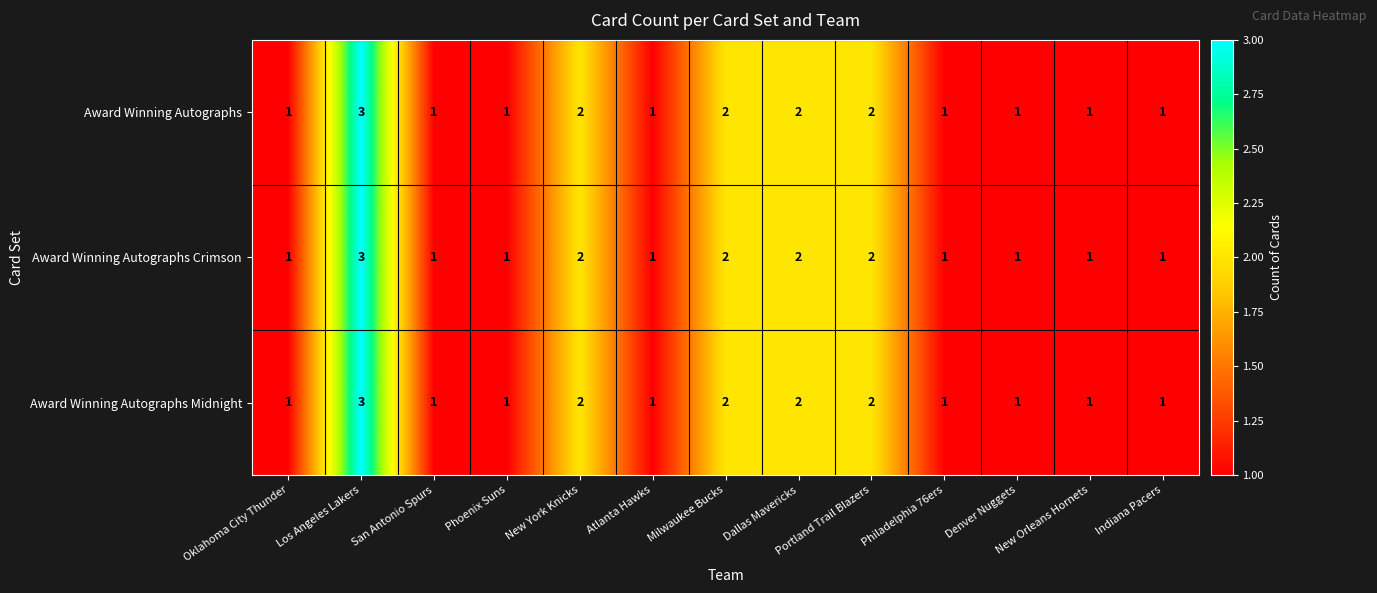

What is the total value across all series at Portland Trail Blazers?

6